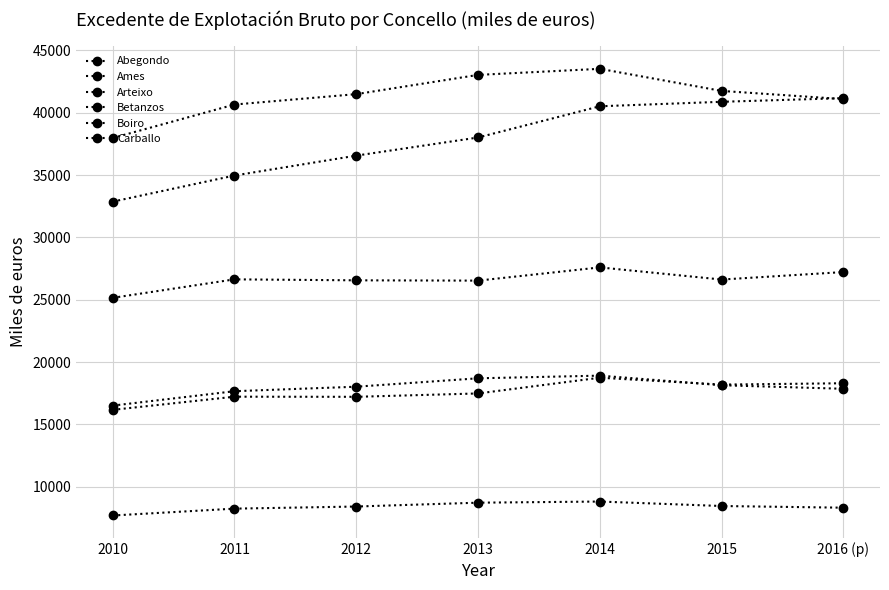

In Carballo, how many points are lower than both neighbors (excluding endpoints)?

2